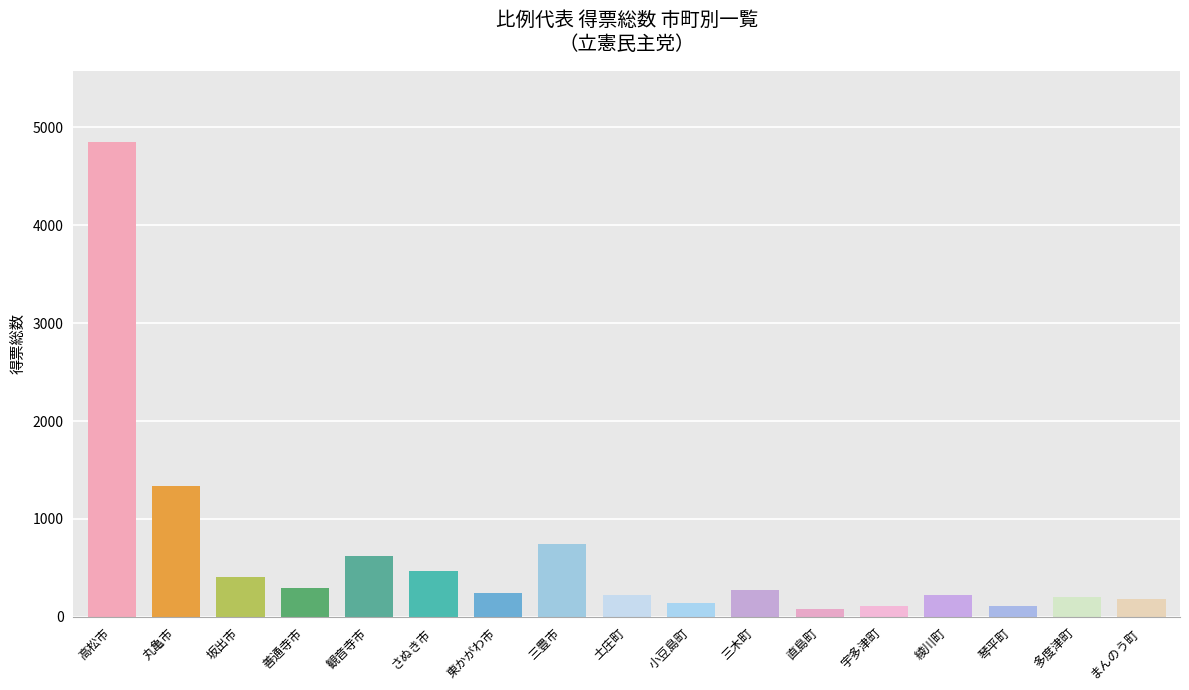

List the labels in order of value, largest first.

高松市, 丸亀市, 三豊市, 観音寺市, さぬき市, 坂出市, 善通寺市, 三木町, 東かがわ市, 土庄町, 綾川町, 多度津町, まんのう町, 小豆島町, 琴平町, 宇多津町, 直島町